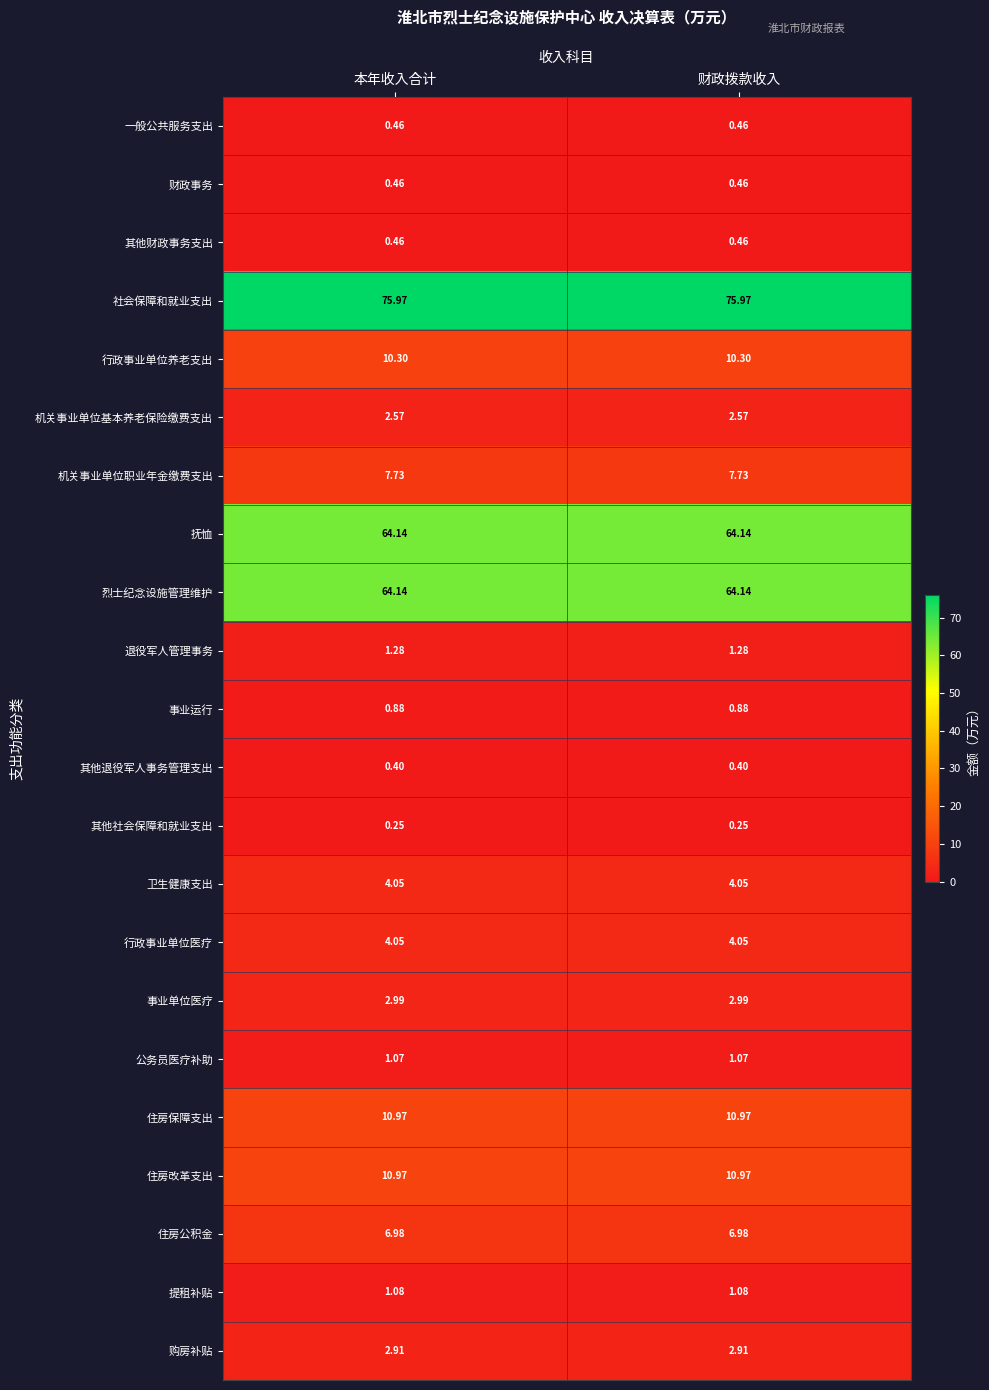

Which series has the largest total across all categories?

社会保障和就业支出